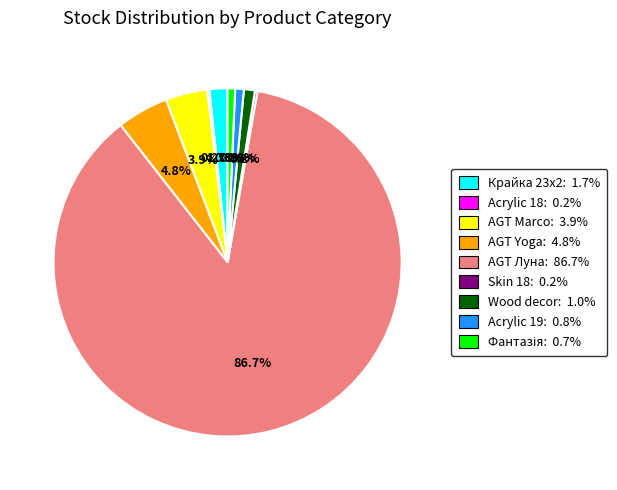

Does AGT Луна: 86.7% represent more than half of the total?

Yes